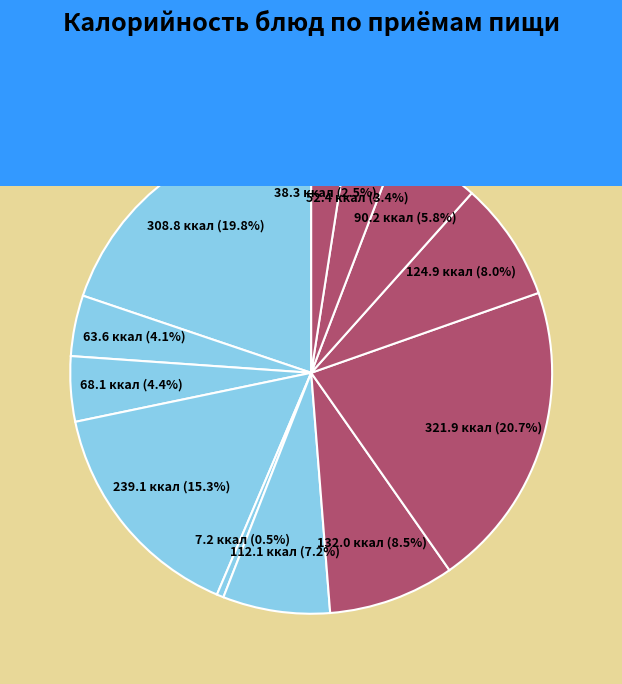

How many slices are in this pie chart?

12